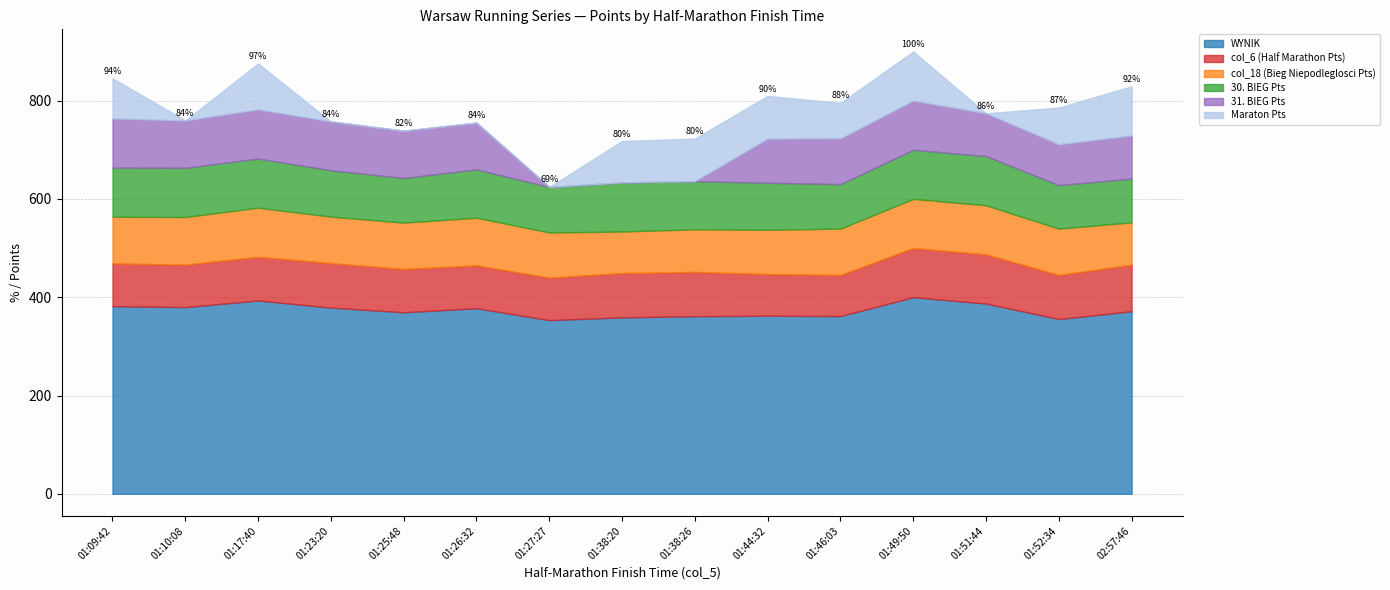

What position from the left is 01:10:08?

2